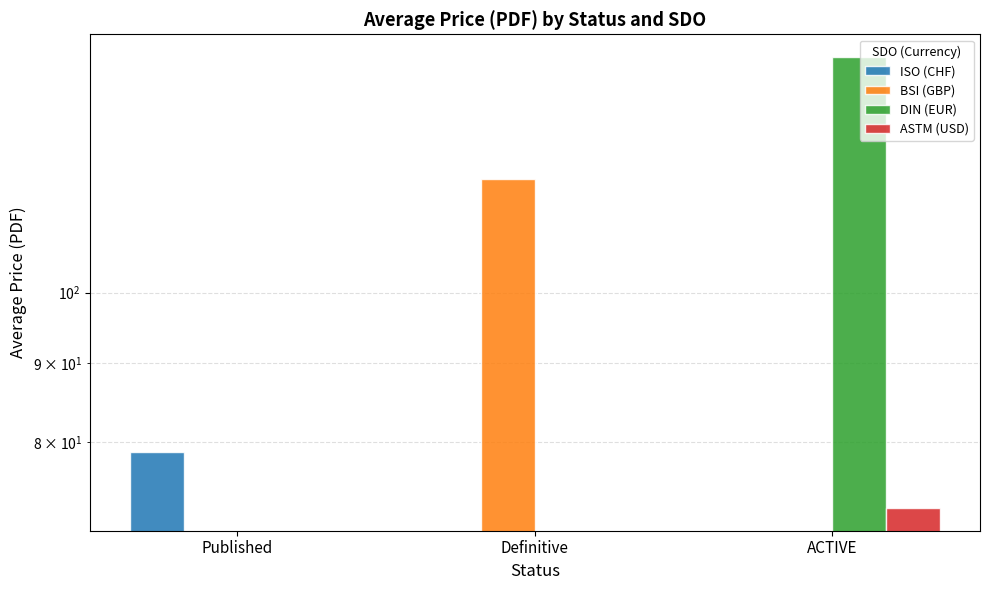

What is the sum of all DIN (EUR) values?

142.2